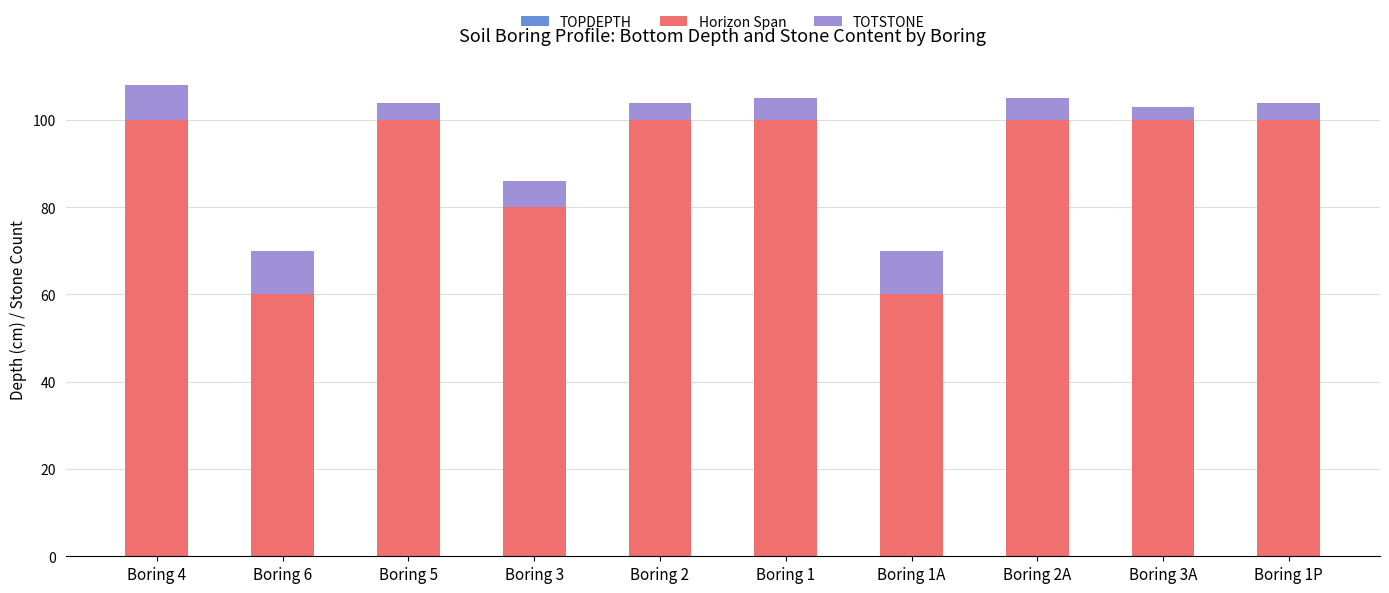

What is the lowest value of the Horizon Span series?

60